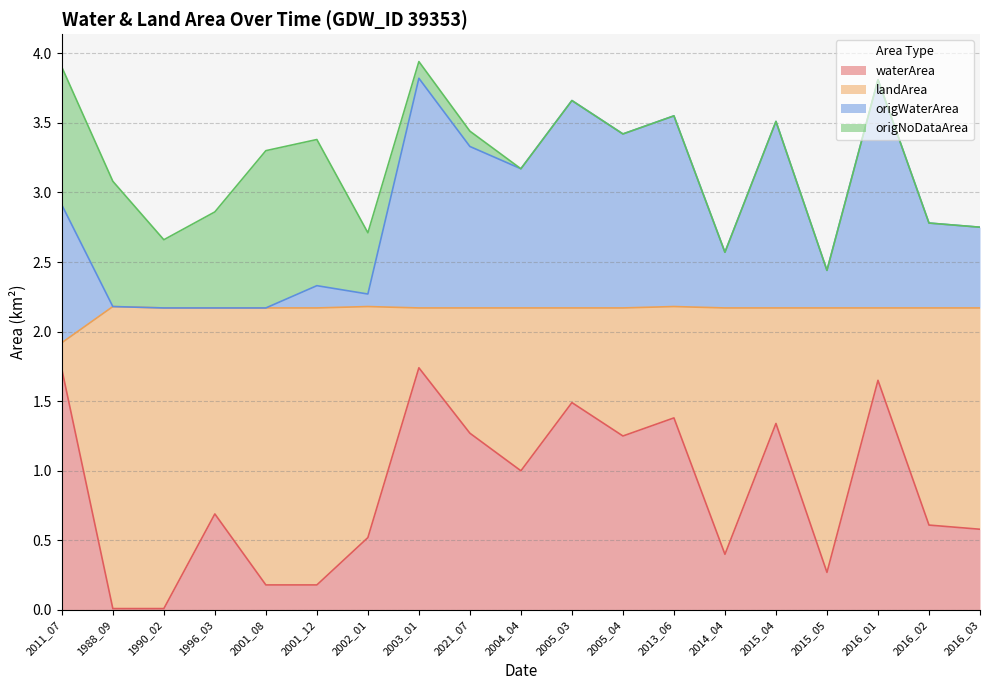

What is the total value across all series at 2016_01?

3.8